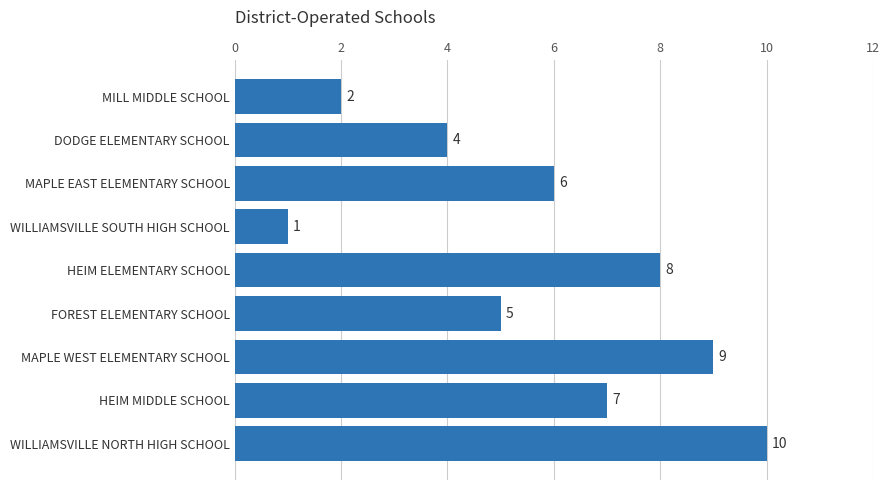

List the labels in order of value, smallest first.

WILLIAMSVILLE SOUTH HIGH SCHOOL, MILL MIDDLE SCHOOL, DODGE ELEMENTARY SCHOOL, FOREST ELEMENTARY SCHOOL, MAPLE EAST ELEMENTARY SCHOOL, HEIM MIDDLE SCHOOL, HEIM ELEMENTARY SCHOOL, MAPLE WEST ELEMENTARY SCHOOL, WILLIAMSVILLE NORTH HIGH SCHOOL